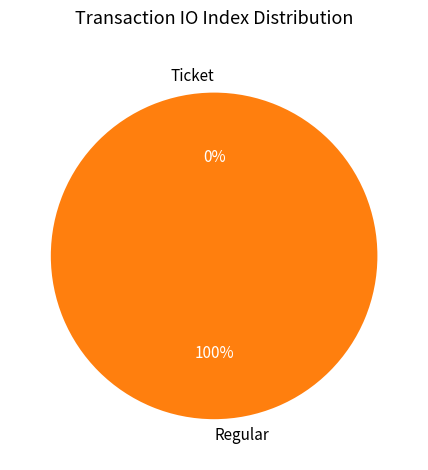

Does any single category account for the majority?

Yes